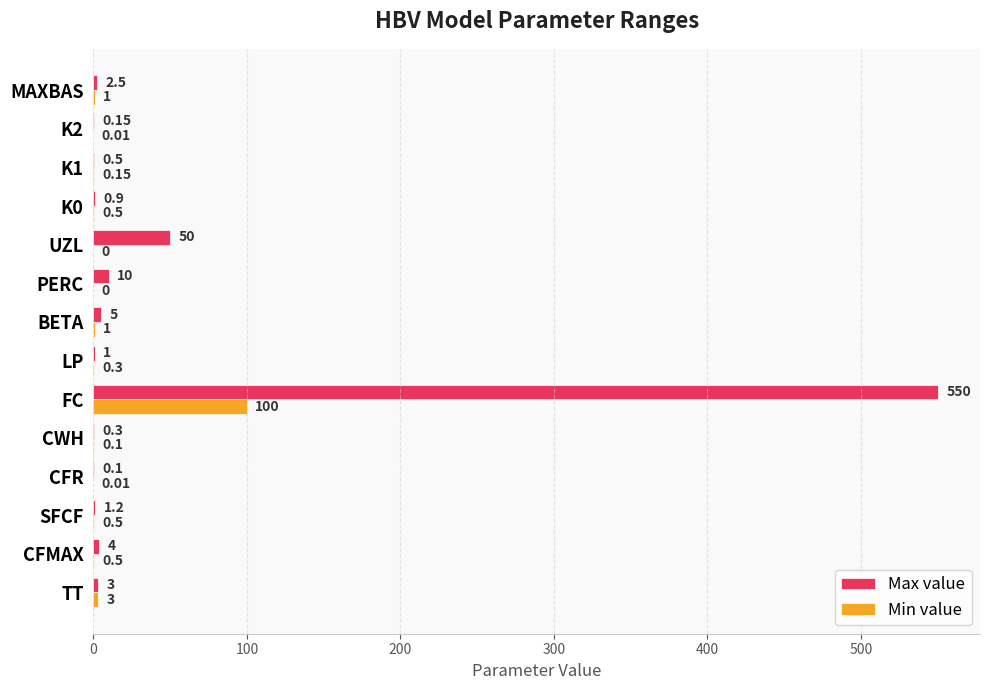

Between FC and K2, which series saw the biggest shift?

Max value